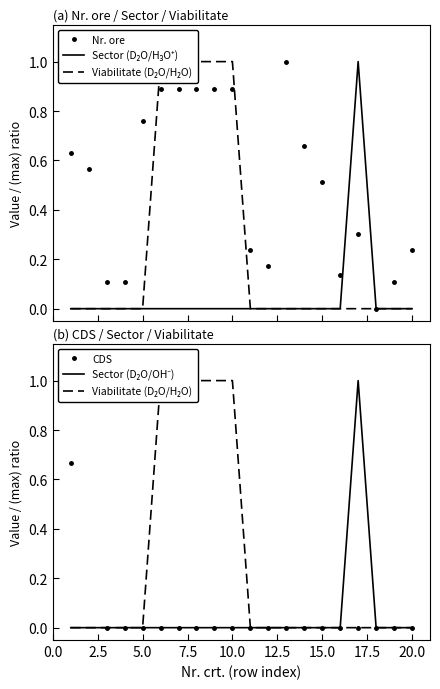

At how many categories does at least one series exceed 0?

19